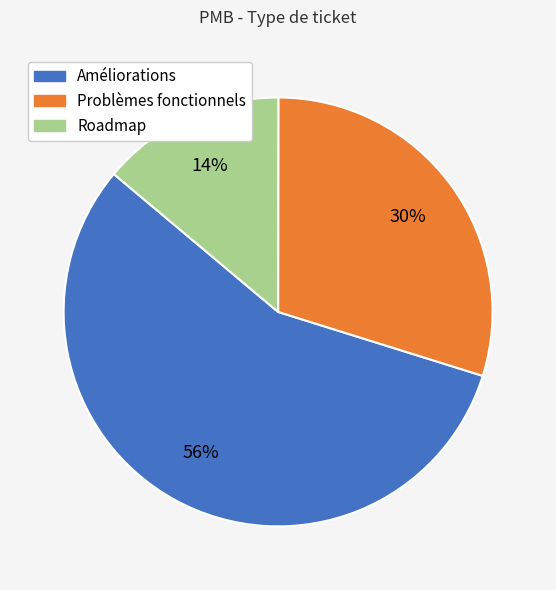

To the nearest percent, what is the difference between the largest and smallest slice percentages?

42%